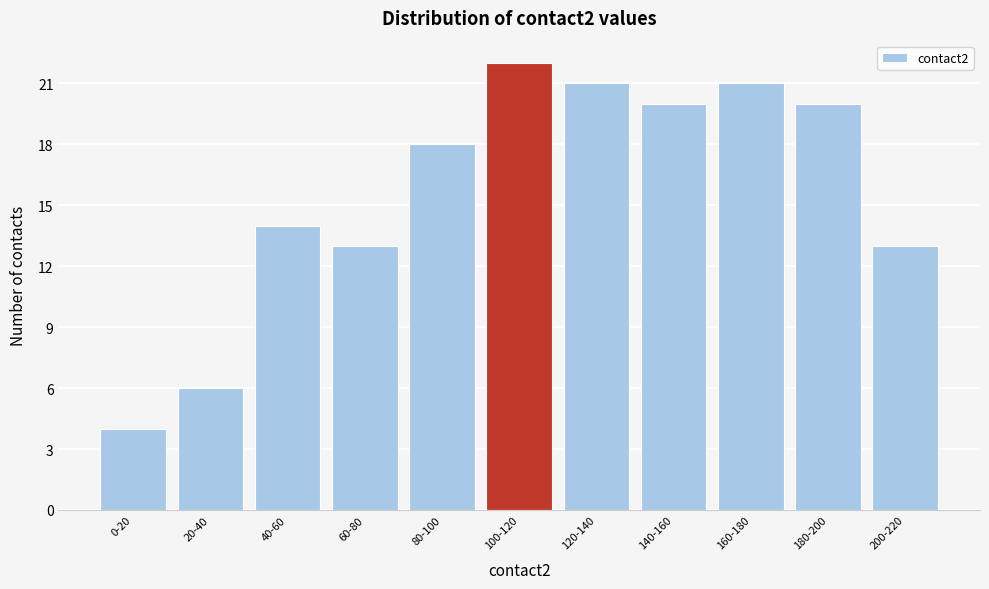

Reading right to left, extract all data points from this chart.

200-220=13	180-200=20	160-180=21	140-160=20	120-140=21	100-120=22	80-100=18	60-80=13	40-60=14	20-40=6	0-20=4